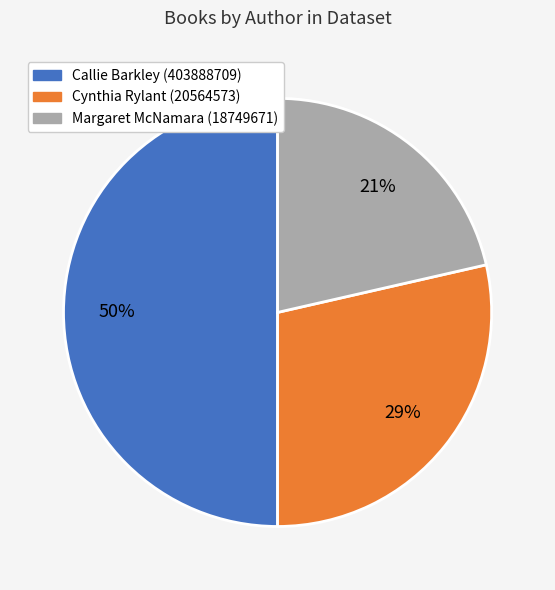

Count the number of slices in the pie.

3